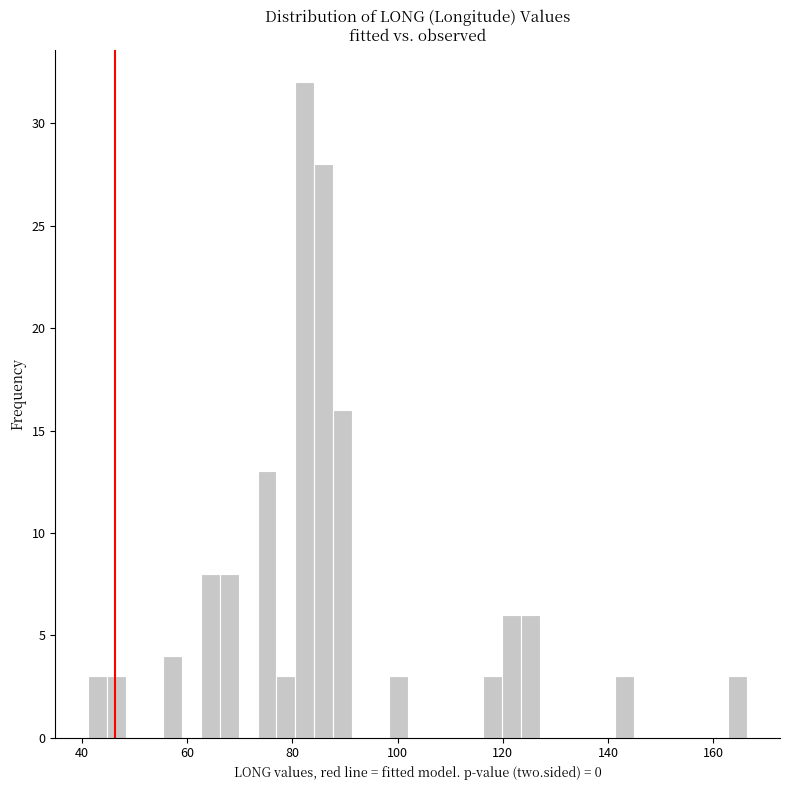

Around what value on the x-axis is the tallest bar? Give the approximate position of its centre, as read against the axis.

82